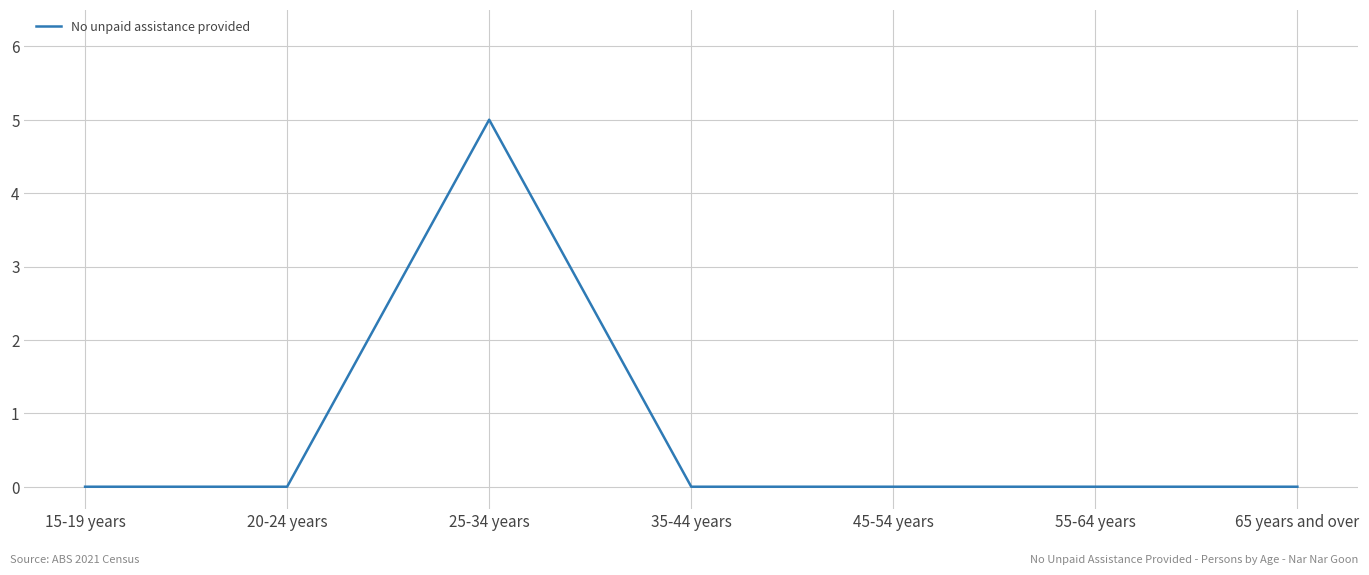

The value at 35-44 years is 0. True or false?

True